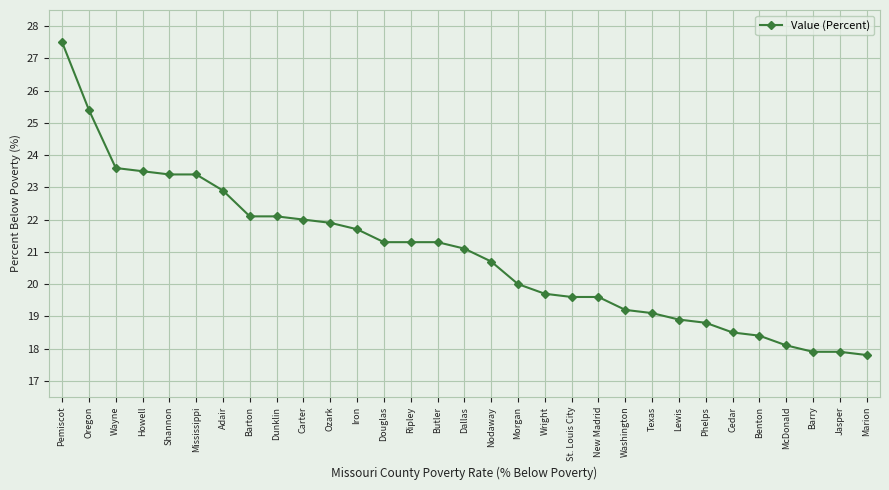

Where is the data nearest to the value 22?

Carter